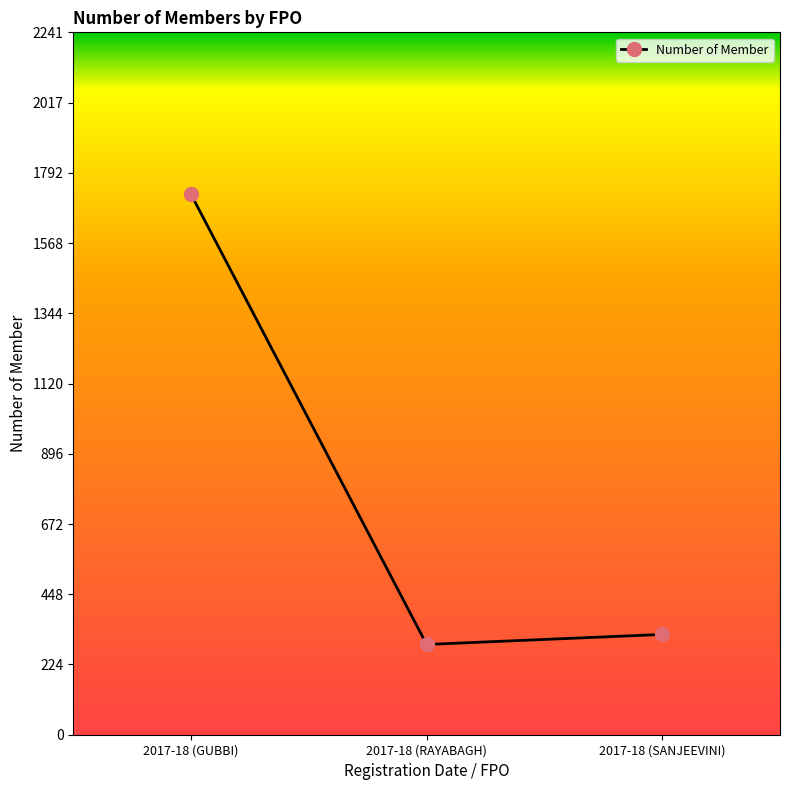

What is the minimum value shown in the chart?

288